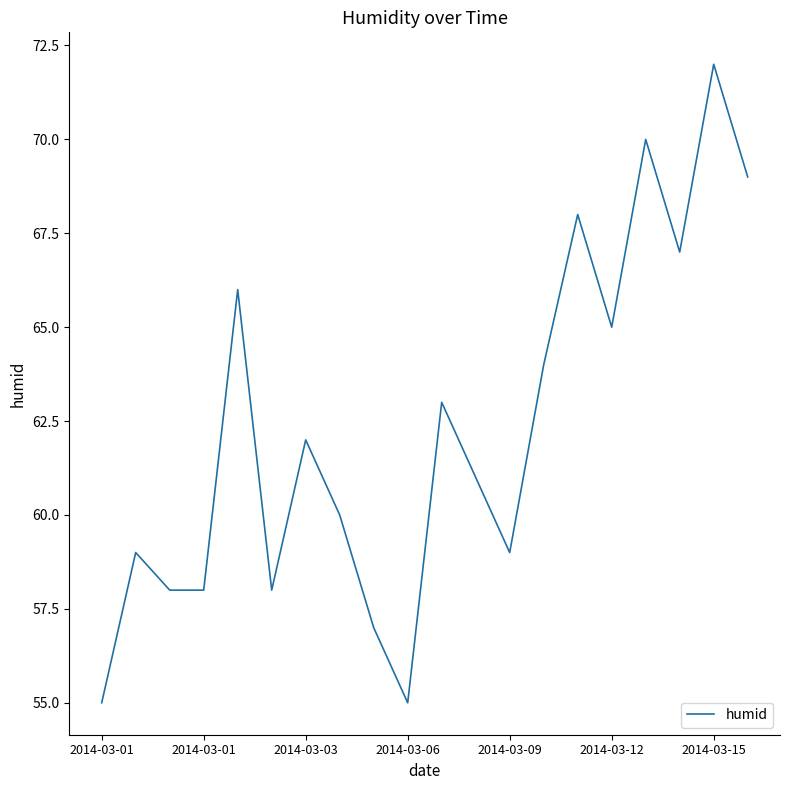

What is the maximum value shown in the chart?

72